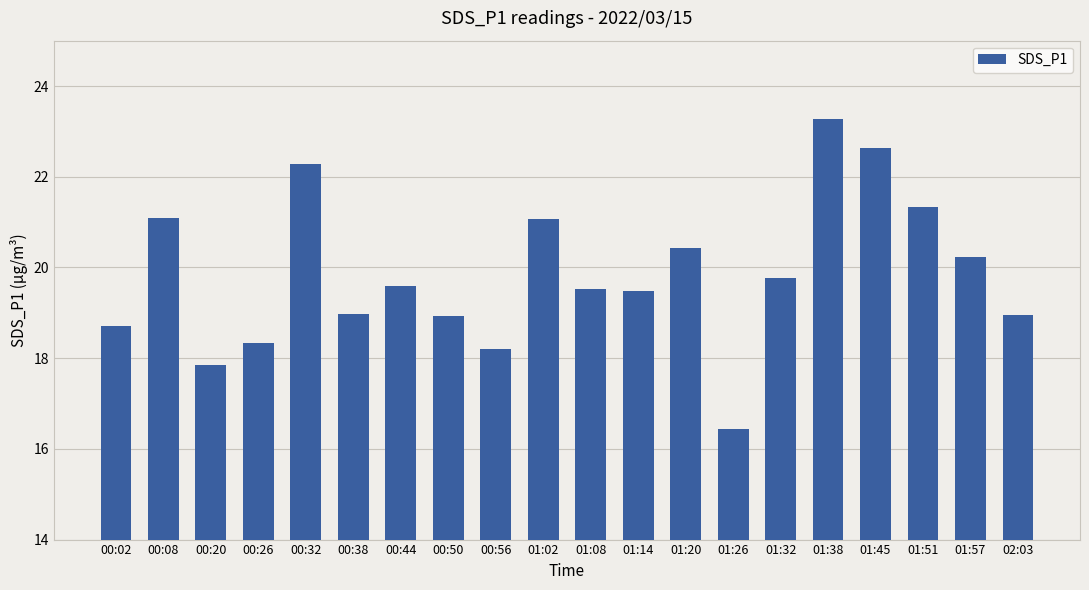

What value does the data have at 01:38?

23.3